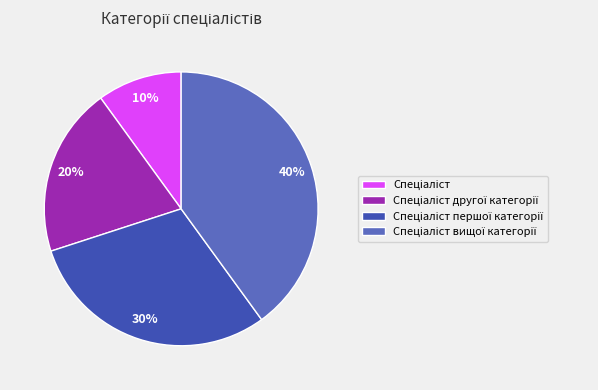

To the nearest percent, what is the average slice percentage?

25%